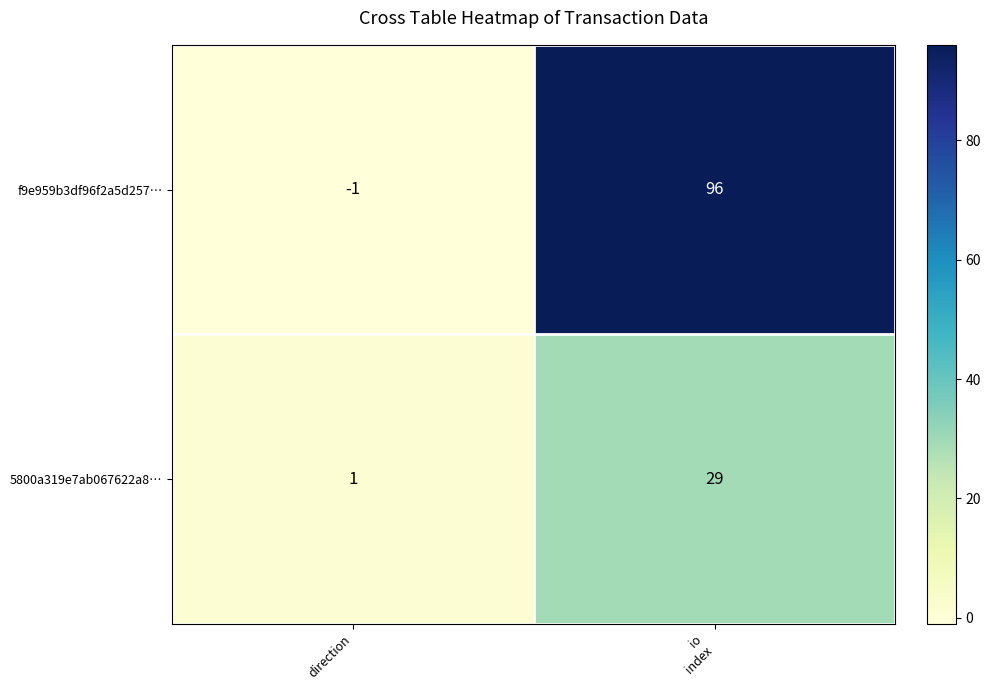

Which series has the largest total across all categories?

f9e959b3df96f2a5d257…